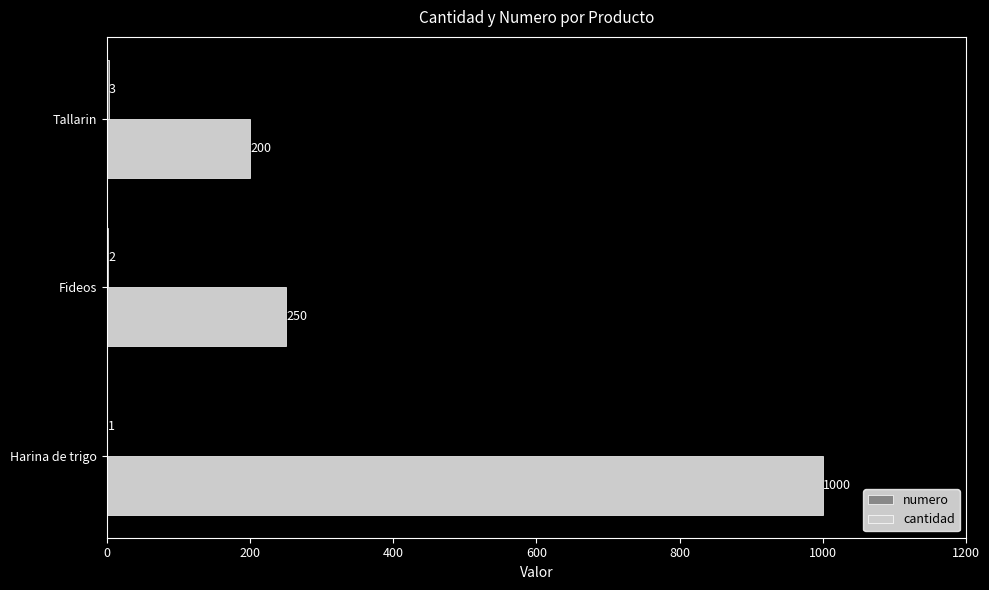

What is the sum of the cantidad values at Harina de trigo and Tallarin?

1200